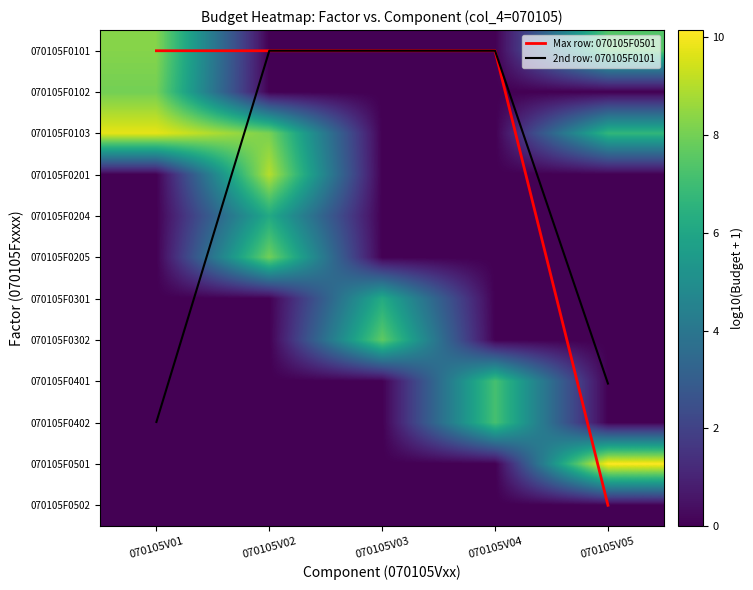

Count the 070105F0201 values in the range 0 to 1.

4